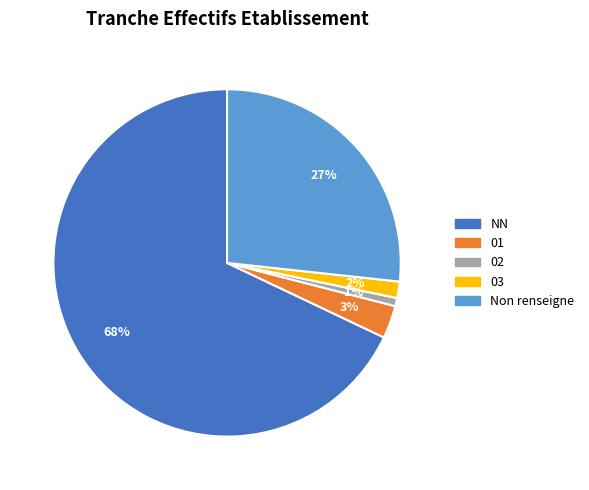

Which category has the smallest portion of the pie?

02